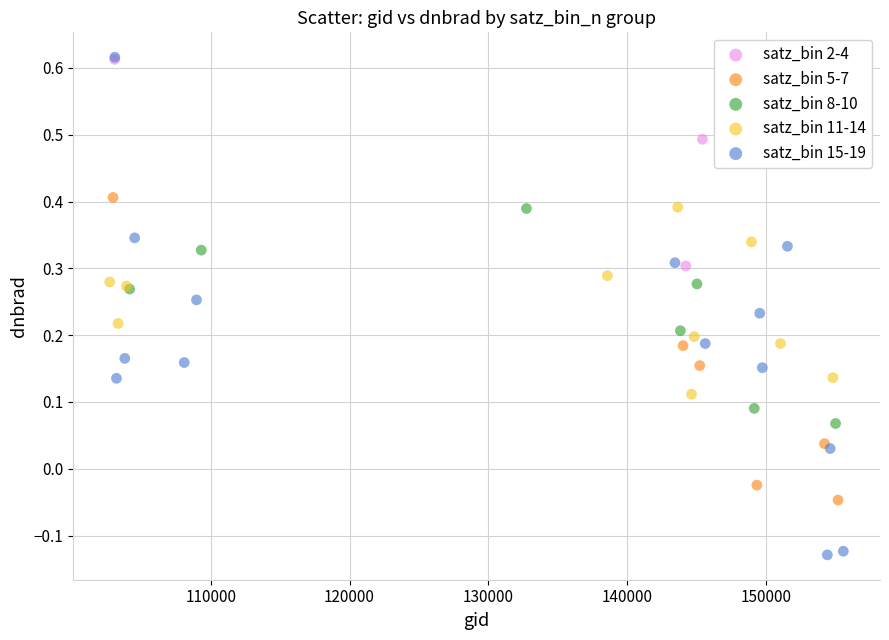

Which series reaches the minimum Y coordinate?

satz_bin 15-19